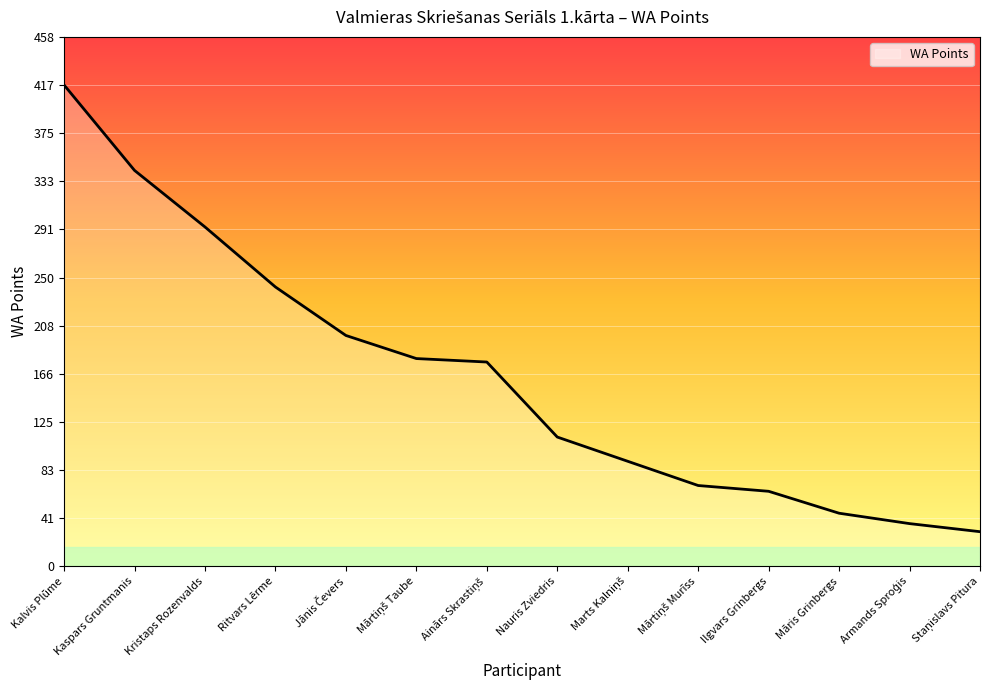

What is the difference between the maximum and minimum values?

387